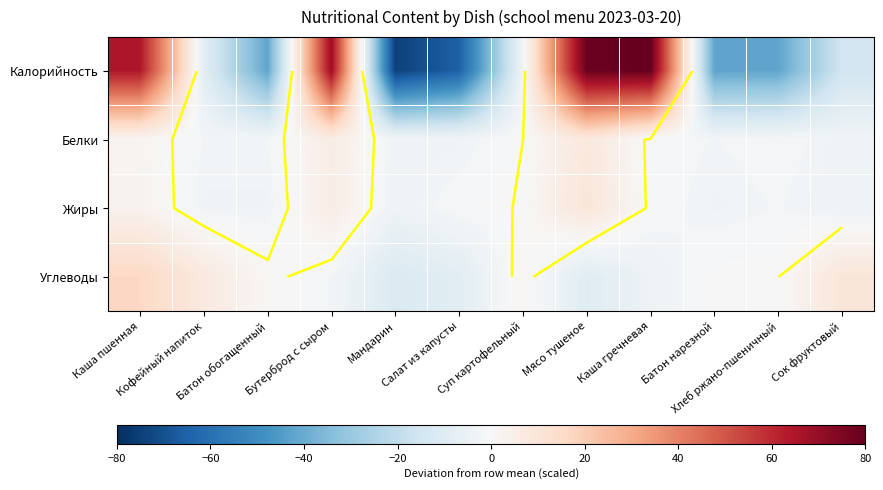

Where does the Жиры series first go above 0?

Каша пшенная